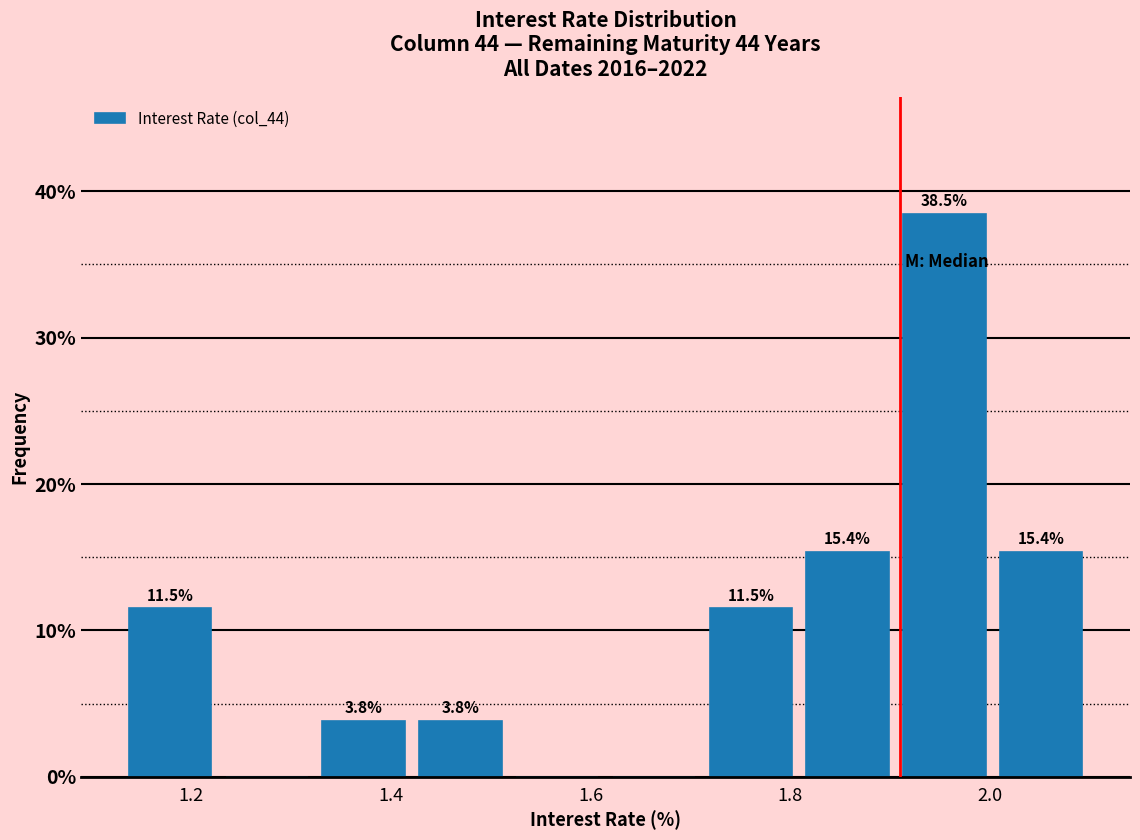

Over which range of the x-axis is the bar tallest?

1.90 to 2.00